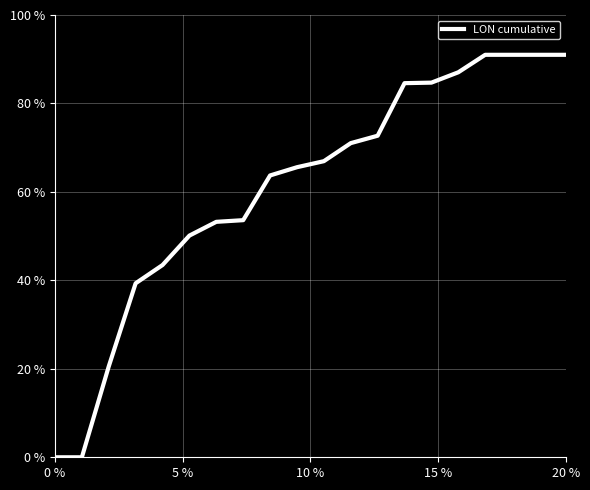

Does the chart display data point markers on the line(s)?

No